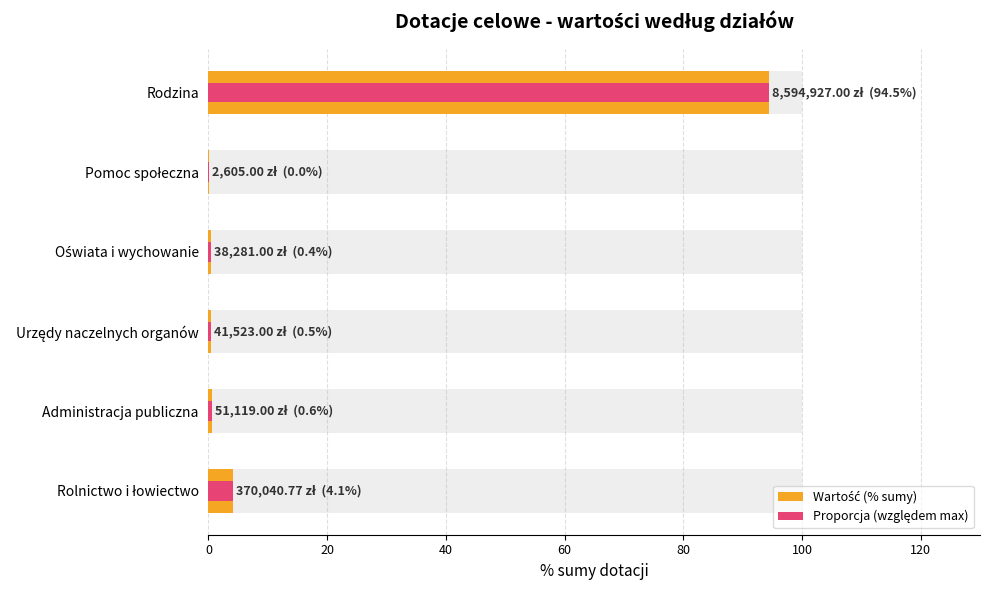

Which series has the largest range (max minus min)?

Wartość (% sumy)